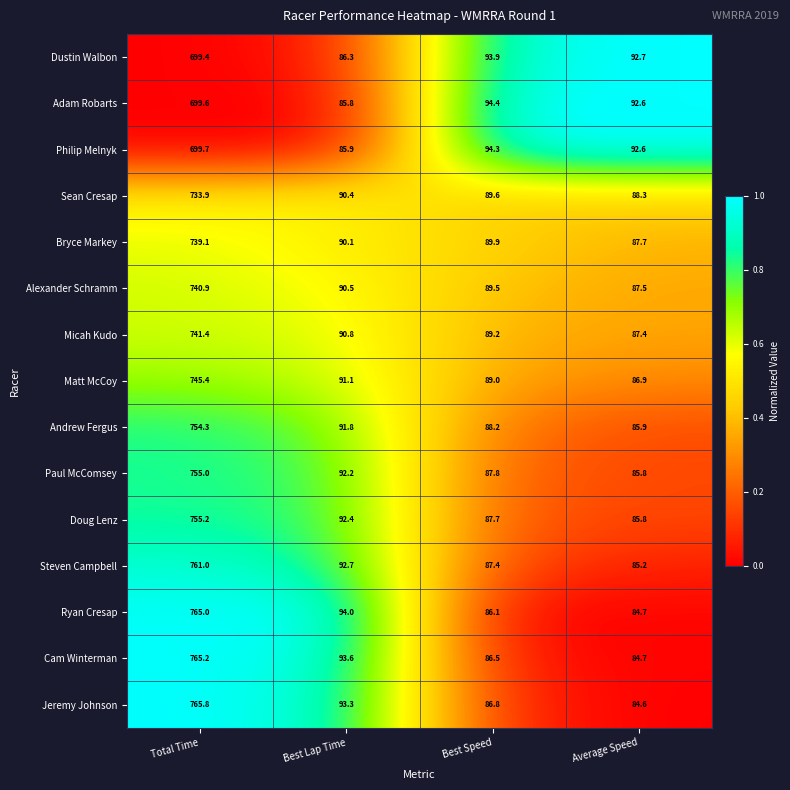

What is the sum of the Cam Winterman values at Average Speed and Best Lap Time?

178.3